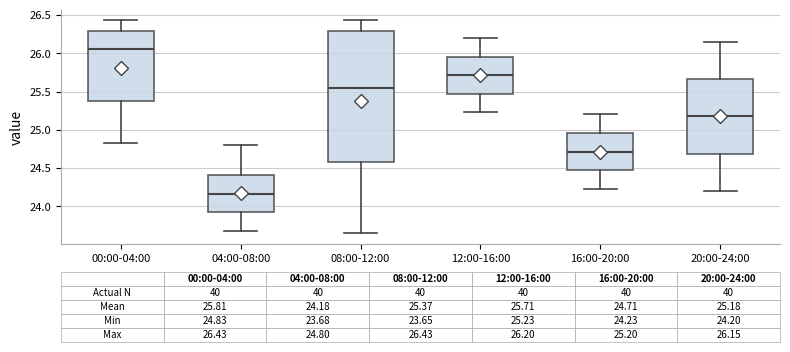

Which box's median line is the highest?

00:00-04:00